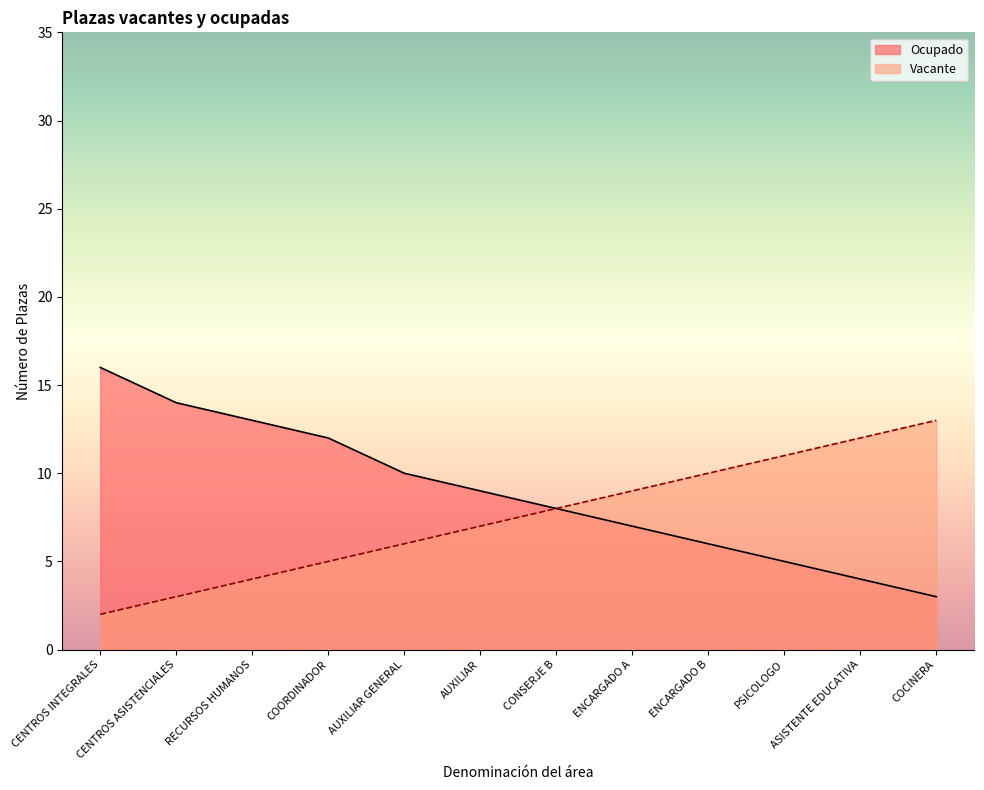

Which series has the largest range (max minus min)?

Ocupado